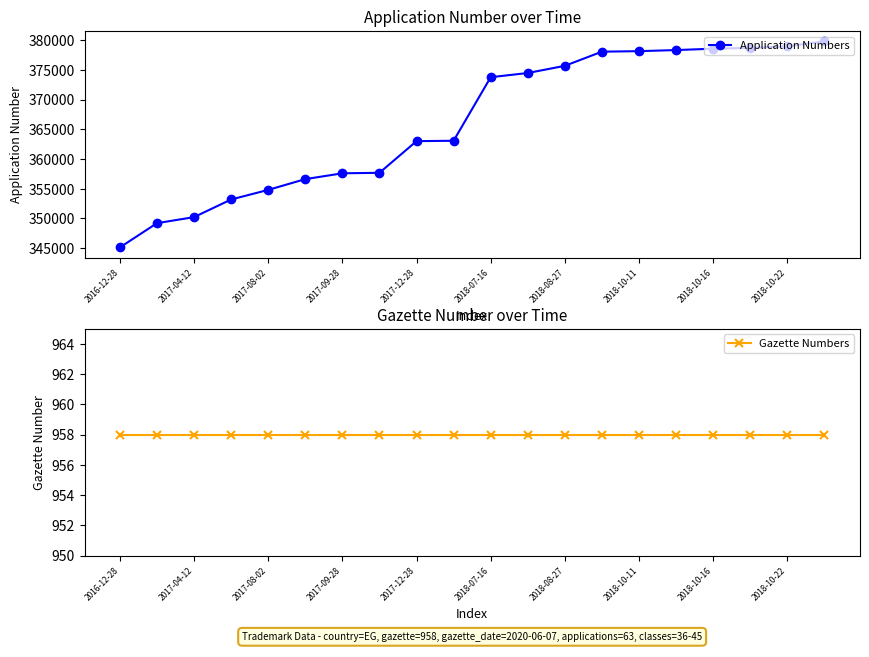

What is the maximum value for Application Numbers?

379785